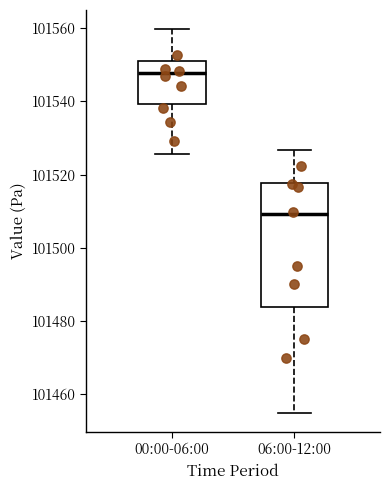

Where does the upper whisker of the box for 06:00-12:00 end on the y-axis? The values are not printed on the chart, so give them approximately, as read against the axis.

101526